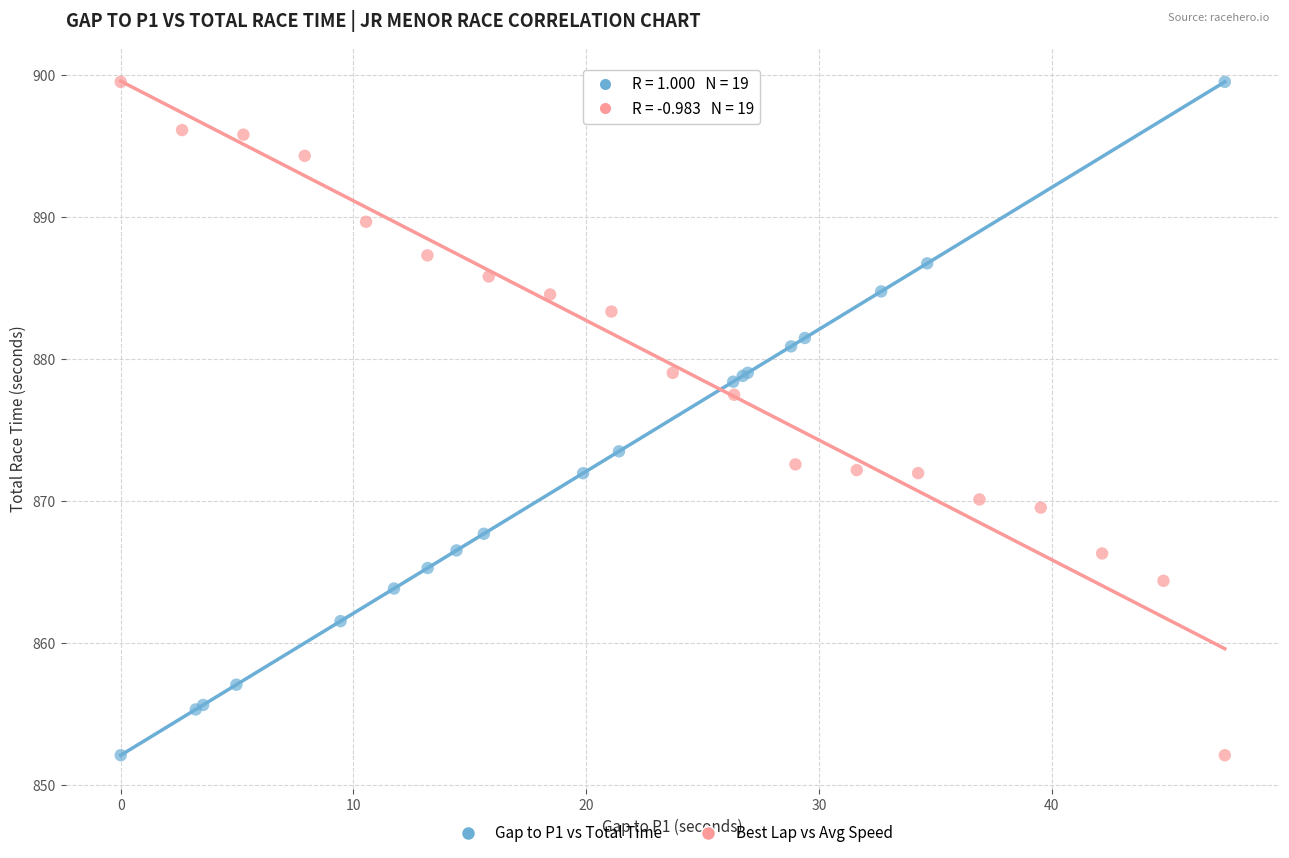

What are all the series names shown in the legend?

Gap to P1 vs Total Time, Best Lap vs Avg Speed